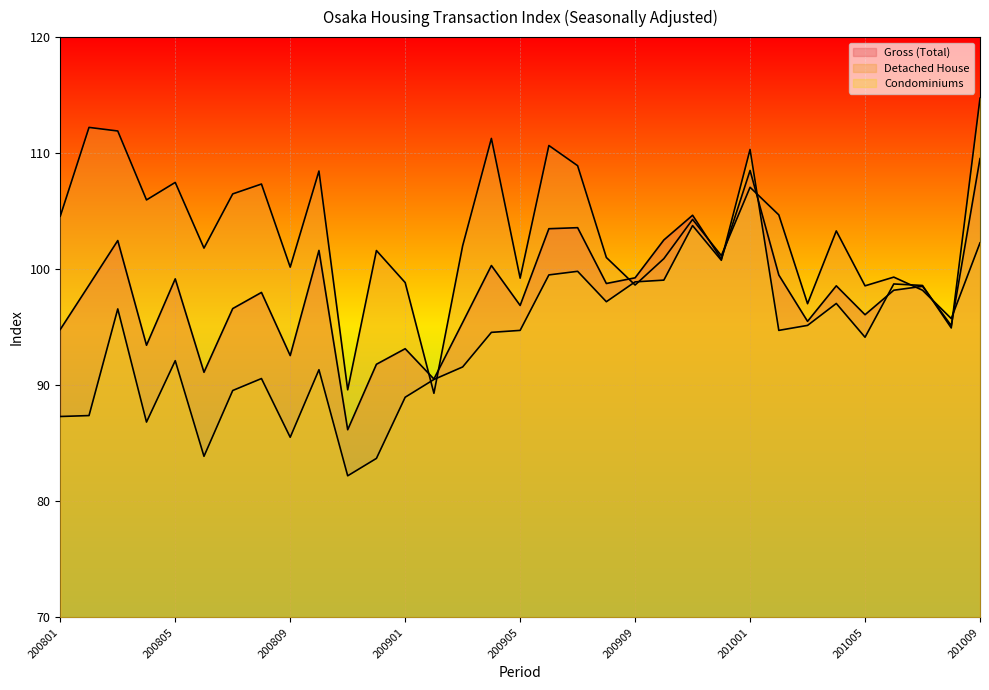

Between which two adjacent categories do Detached House and Condominiums first intersect?

200901 and 200902